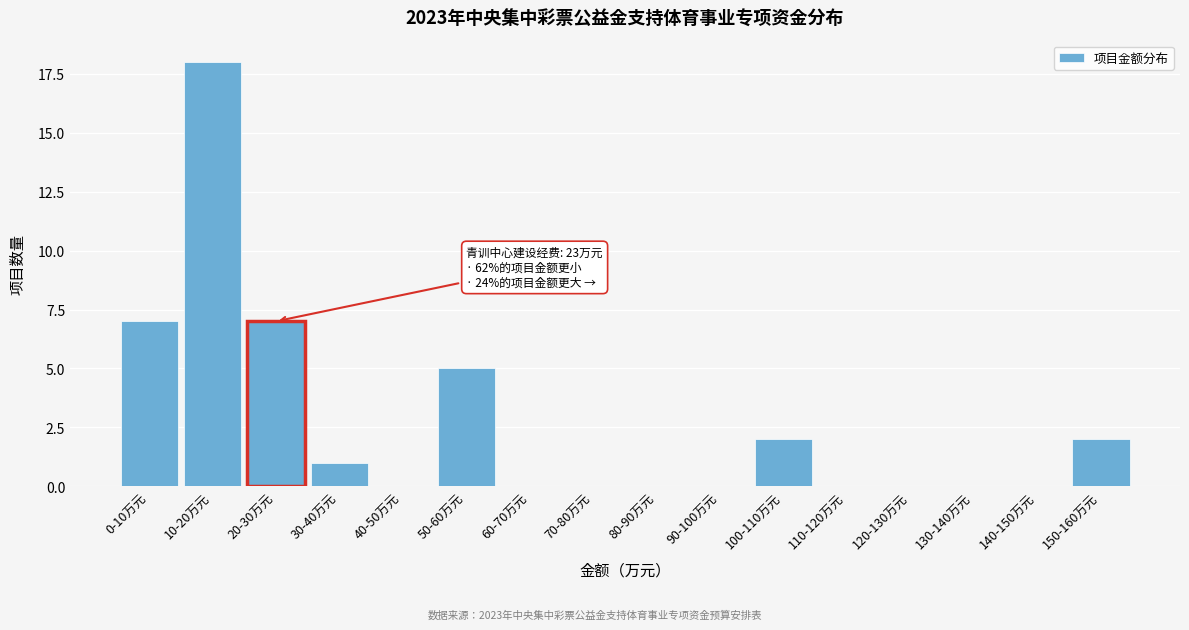

Reading left to right, what are all the values shown in this chart?

0-10万元=7	10-20万元=18	20-30万元=7	30-40万元=1	40-50万元=0	50-60万元=5	60-70万元=0	70-80万元=0	80-90万元=0	90-100万元=0	100-110万元=2	110-120万元=0	120-130万元=0	130-140万元=0	140-150万元=0	150-160万元=2